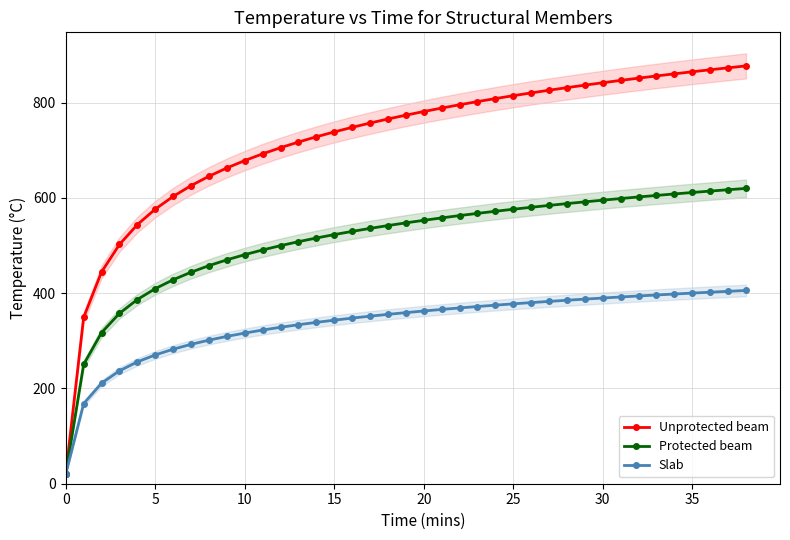

Which series changed the most between 12 and 33?

Unprotected beam